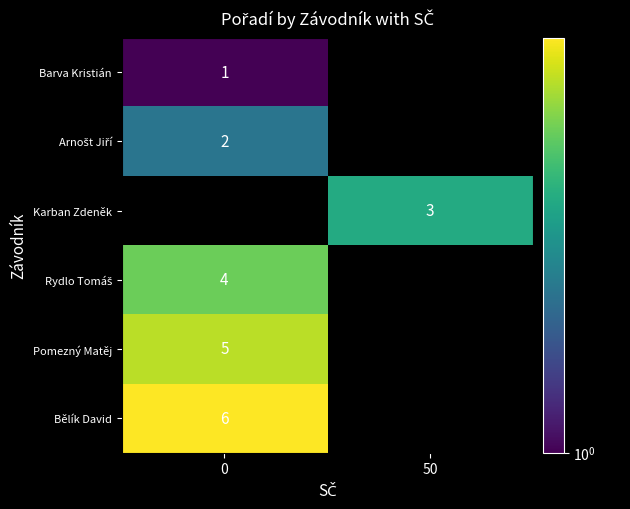

The value of Pomezný Matěj at 0 is 5. True or false?

True